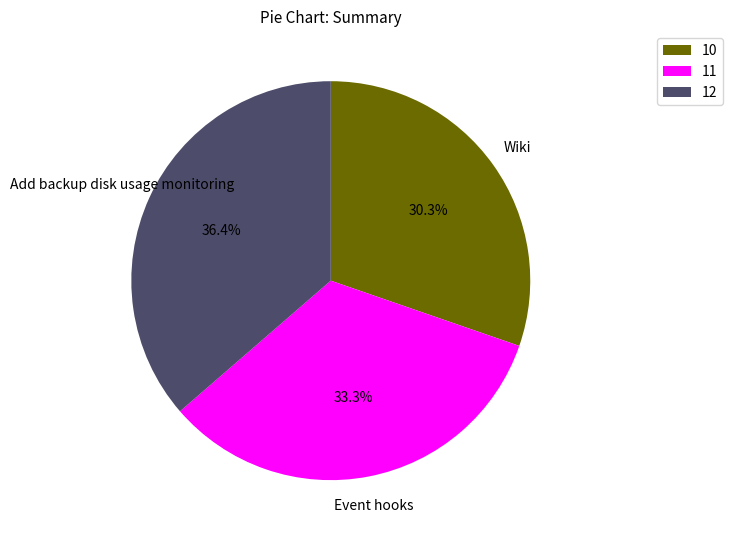

Is there a majority slice in this chart?

No